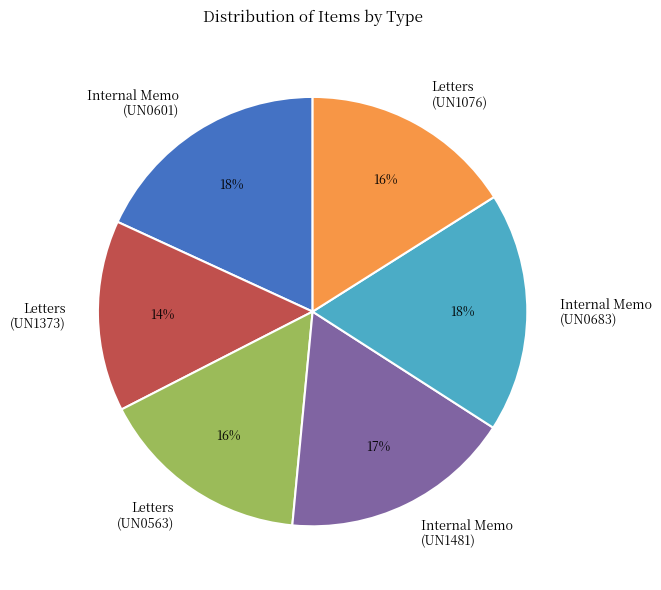

To the nearest percent, what portion does Internal Memo (UN0601) represent?

18%